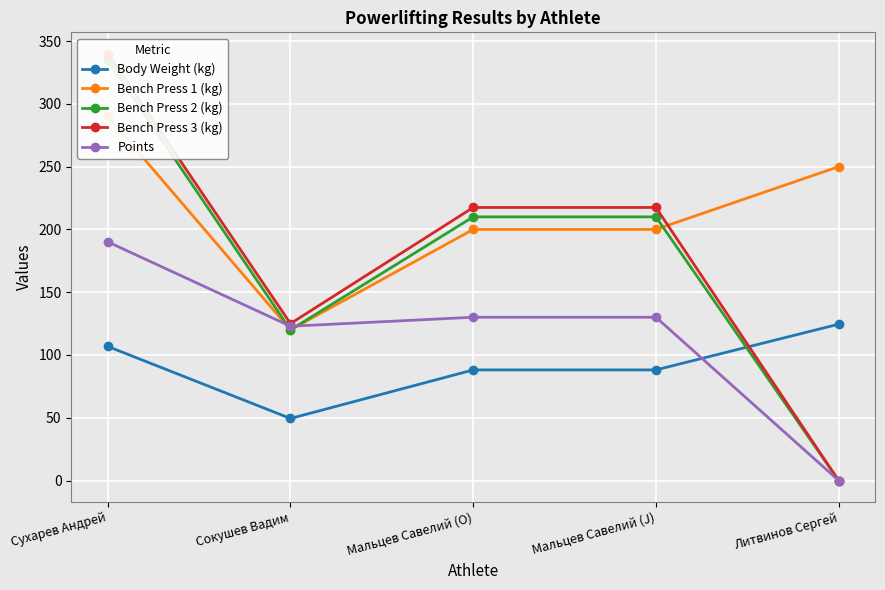

What is the approximate value of Bench Press 2 (kg) at Мальцев Савелий (J)?

210.0